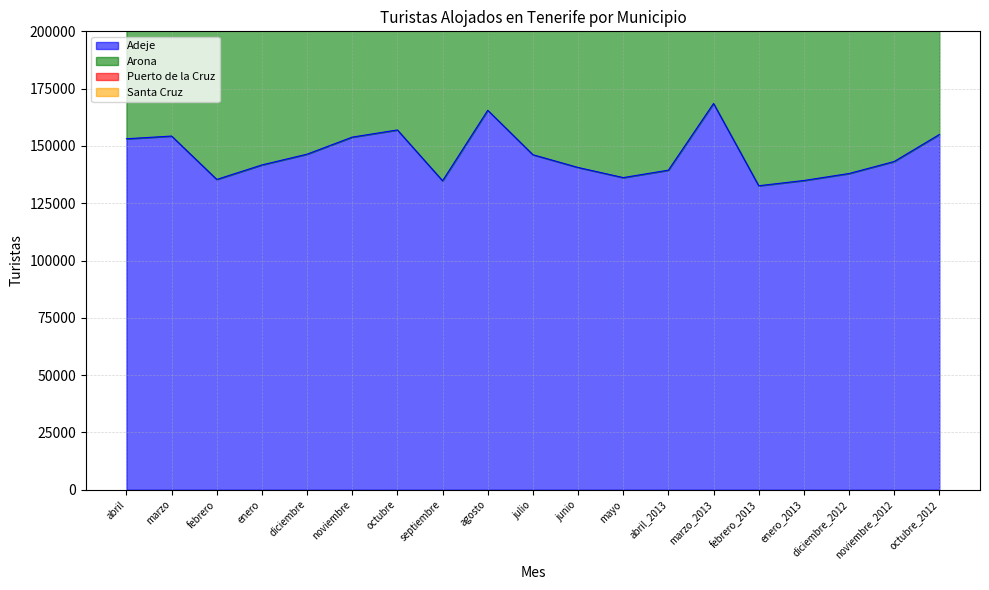

Reading right to left, list all the values displayed in this chart.

Adeje: octubre_2012=154993	noviembre_2012=143212	diciembre_2012=137968	enero_2013=134920	febrero_2013=132632	marzo_2013=168533	abril_2013=139428	mayo=136187	junio=140602	julio=146168	agosto=165555	septiembre=134802	octubre=156972	noviembre=153852	diciembre=146409	enero=141718	febrero=135384	marzo=154308	abril=153123
Arona: octubre_2012=125388	noviembre_2012=114279	diciembre_2012=109281	enero_2013=108777	febrero_2013=106392	marzo_2013=134731	abril_2013=110313	mayo=105939	junio=110208	julio=126191	agosto=134556	septiembre=113638	octubre=123348	noviembre=123861	diciembre=122259	enero=112258	febrero=114973	marzo=128285	abril=131390
Puerto de la Cruz: octubre_2012=56241	noviembre_2012=53973	diciembre_2012=56492	enero_2013=55856	febrero_2013=53193	marzo_2013=64514	abril_2013=53895	mayo=50853	junio=62331	julio=69354	agosto=79448	septiembre=62952	octubre=64975	noviembre=69540	diciembre=62177	enero=57174	febrero=55708	marzo=64514	abril=59018
Santa Cruz: octubre_2012=14534	noviembre_2012=16473	diciembre_2012=14672	enero_2013=16642	febrero_2013=17051	marzo_2013=16181	abril_2013=13383	mayo=12538	junio=12983	julio=13408	agosto=11955	septiembre=12329	octubre=14479	noviembre=21084	diciembre=19024	enero=18664	febrero=20236	marzo=19769	abril=14537